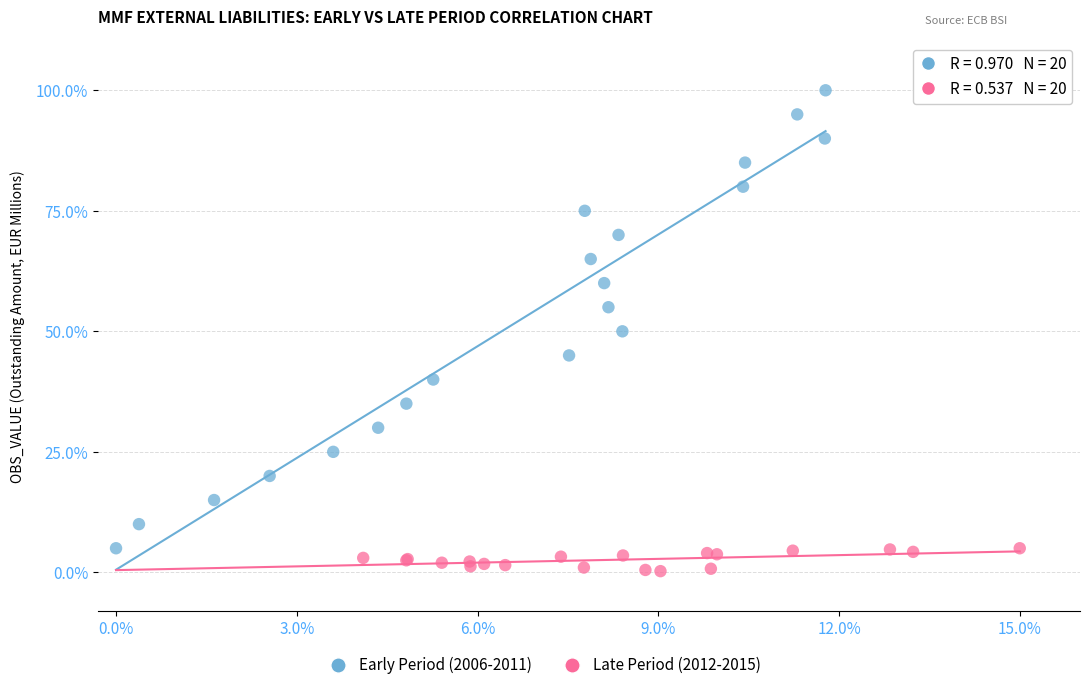

Which series contains the lowest Y value?

Late Period (2012-2015)